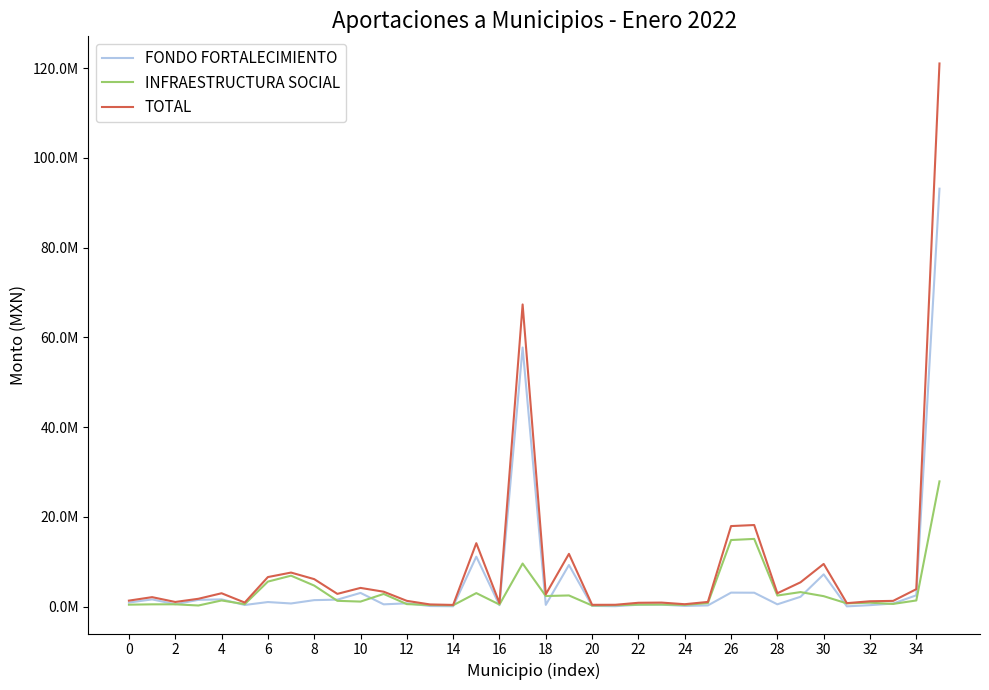

Reading left to right, transcribe all the data shown in this chart.

FONDO FORTALECIMIENTO: 901349.6	1604198.9	522702.7	1499313.5	1607032.0	357645.2	1012517.0	694103.8	1438156.0	1548707.6	3048575.4	499668.5	727669.7	125271.2	75754.0	11125246.2	314040.4	57750052.9	383204.5	9269457.7	151261.7	89180.4	409933.9	432536.9	150769.0	260951.0	3111087.9	3090517.2	504780.4	2184733.4	7185052.2	50749.0	320014.5	677782.8	2516449.6	93149716.7
INFRAESTRUCTURA SOCIAL: 428124.5	501107.7	507638.5	241775.7	1365331.7	541355.7	5567794.1	6889167.4	4683061.6	1286040.9	1115343.9	2816153.9	550613.4	353489.1	292941.7	3008130.9	454628.0	9597607.1	2354931.3	2483145.8	240735.5	312810.2	439821.6	459191.7	378725.5	776390.3	14834909.1	15088251.6	2465653.2	3230384.1	2322634.7	714544.7	865239.7	595462.1	1364589.6	27908907.4
TOTAL: 1329474.1	2105306.6	1030341.2	1741089.2	2972363.7	899000.8	6580311.1	7583271.2	6121217.6	2834748.5	4163919.3	3315822.5	1278283.1	478760.3	368695.7	14133377.1	768668.4	67347660.0	2738135.8	11752603.5	391997.2	401990.5	849755.5	891728.6	529494.4	1037341.3	17945996.9	18178768.9	2970433.6	5415117.5	9507686.9	765293.7	1185254.2	1273244.9	3881039.2	121058624.1